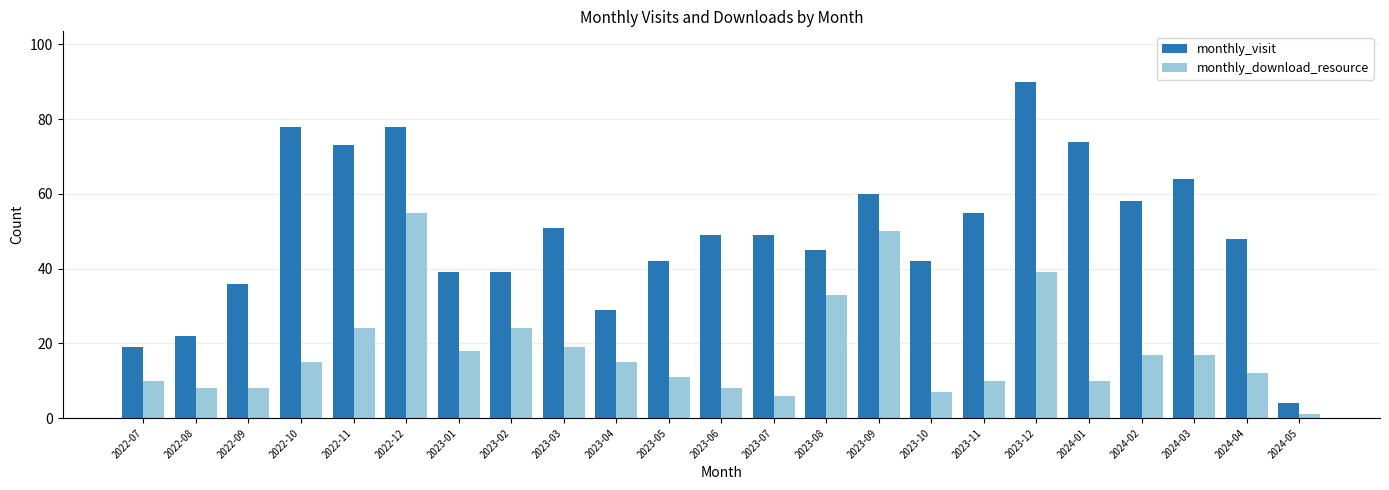

At 2022-07, list the series in order from smallest to largest.

monthly_download_resource, monthly_visit